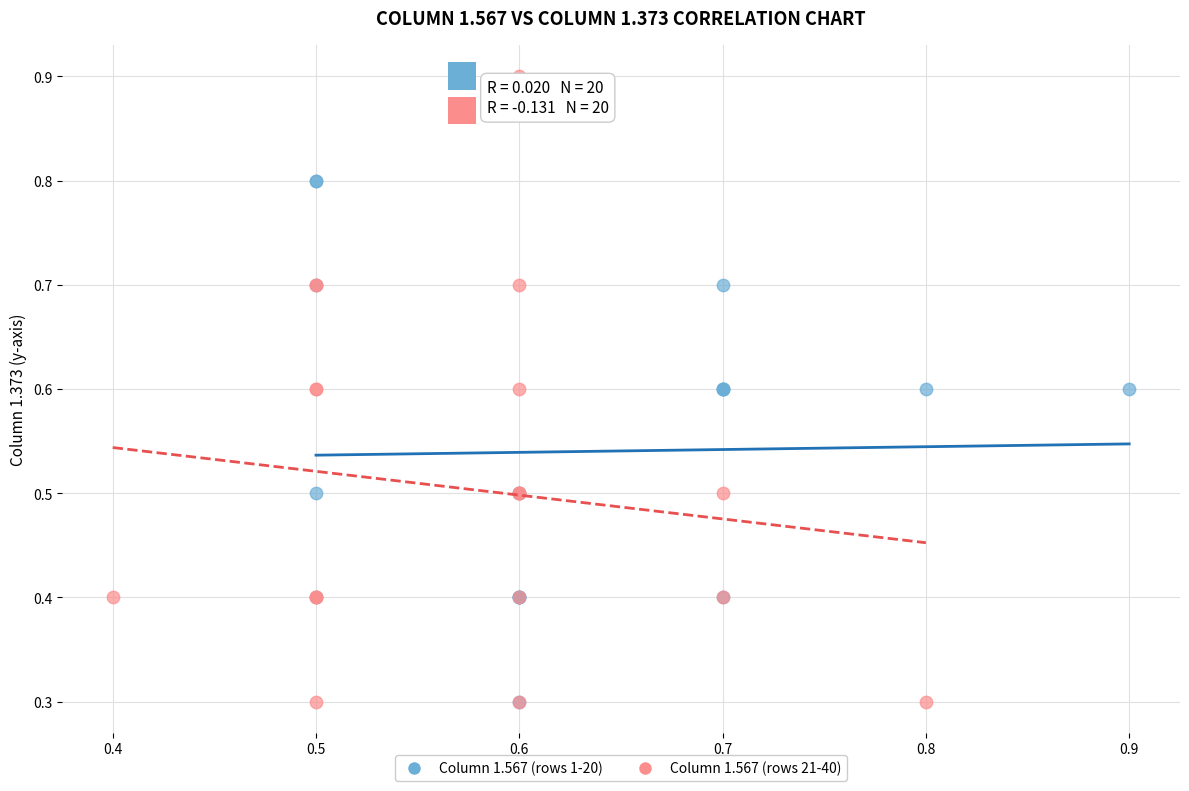

Which series has the widest spread of Y values?

Column 1.567 (rows 21-40)